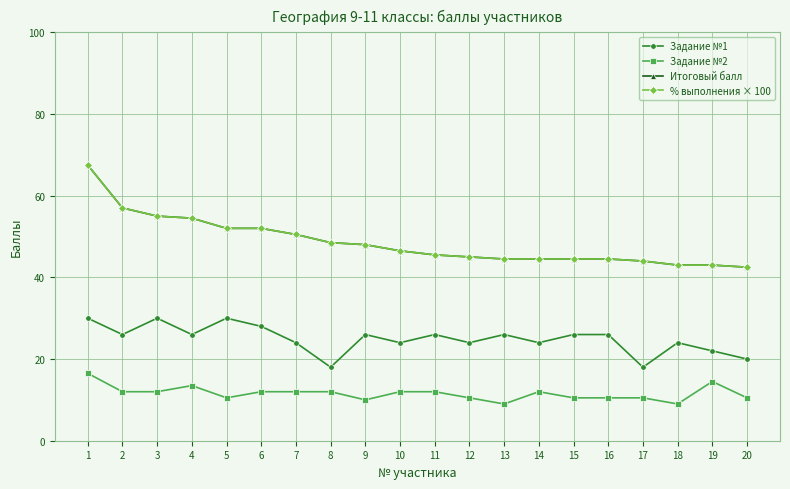

Does the chart have visible grid lines?

Yes